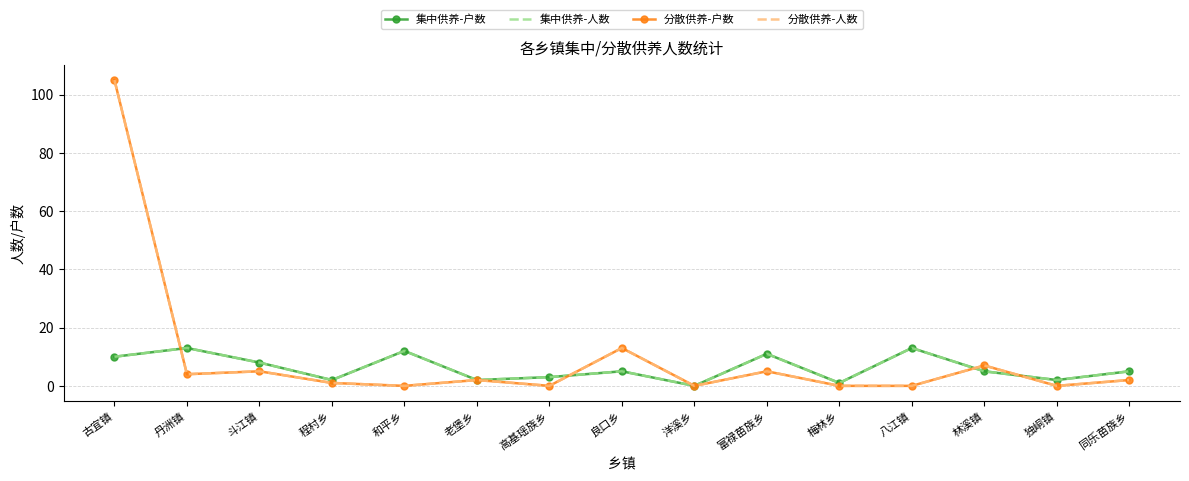

Rank the series by their maximum value, from lowest to highest.

集中供养-户数, 集中供养-人数, 分散供养-户数, 分散供养-人数